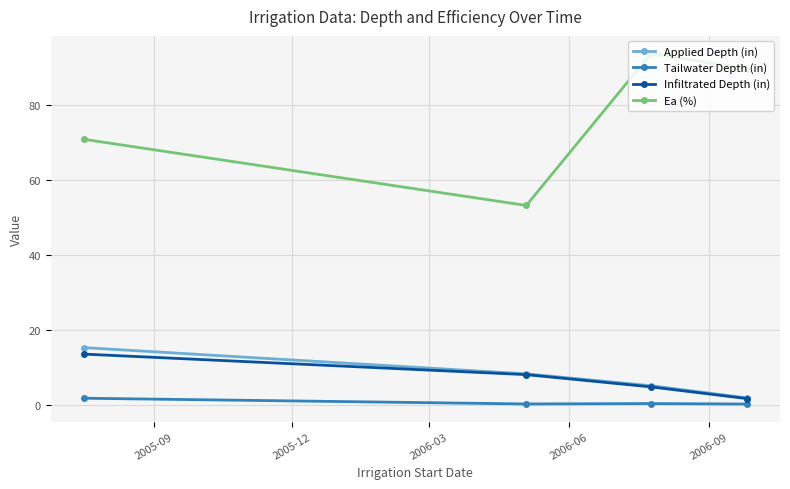

Which series has the largest range (max minus min)?

Ea (%)